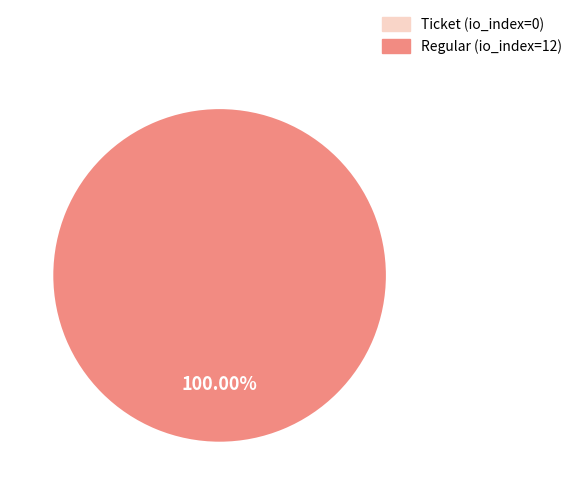

How many segments does this pie chart have?

2